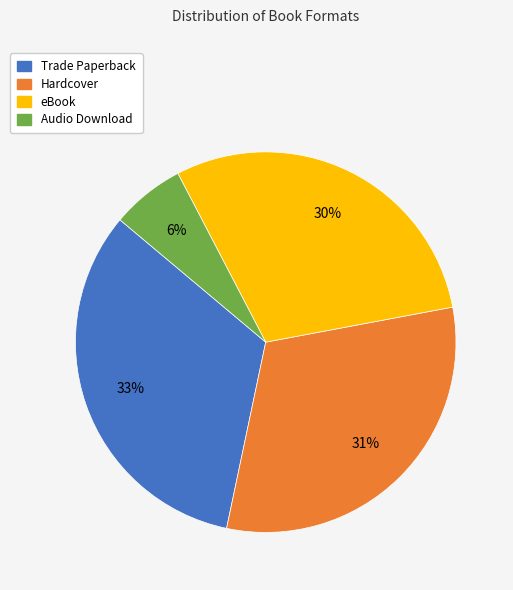

Which slice is the largest?

Trade Paperback